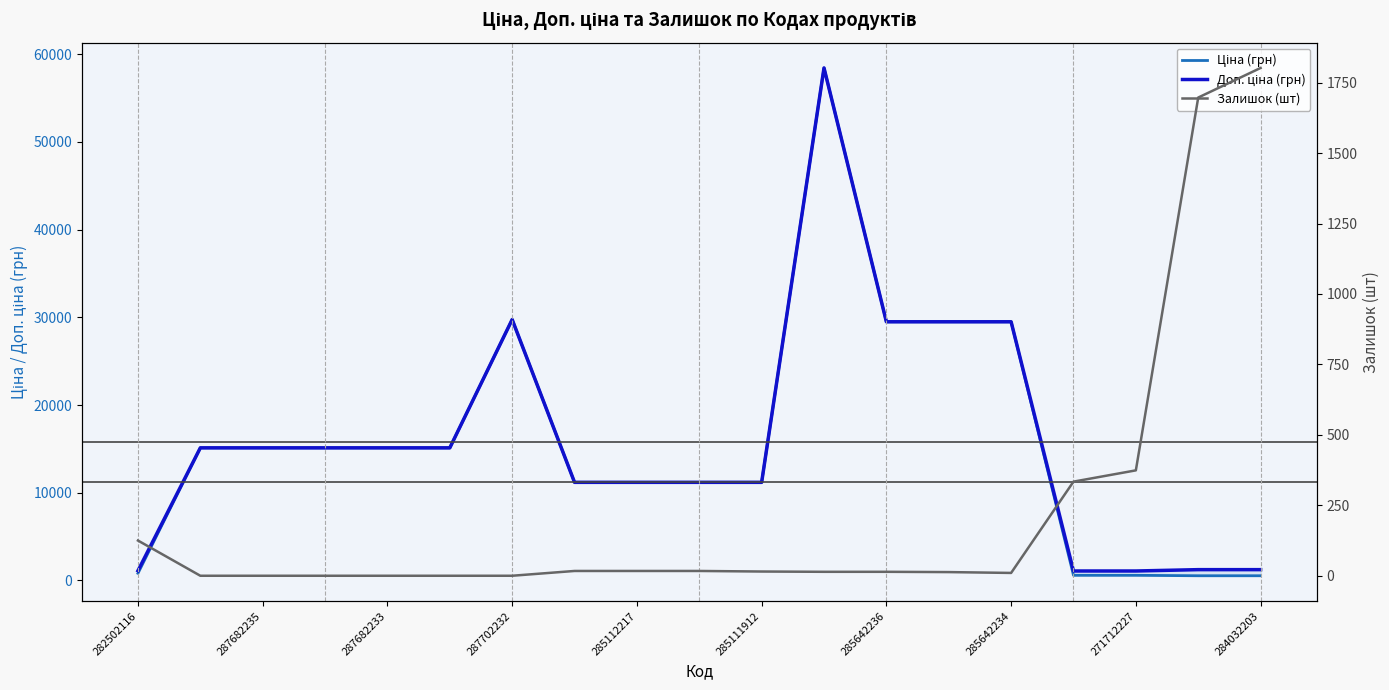

What is the value of the Залишок (шт) point at the 1st from the left?

125.0